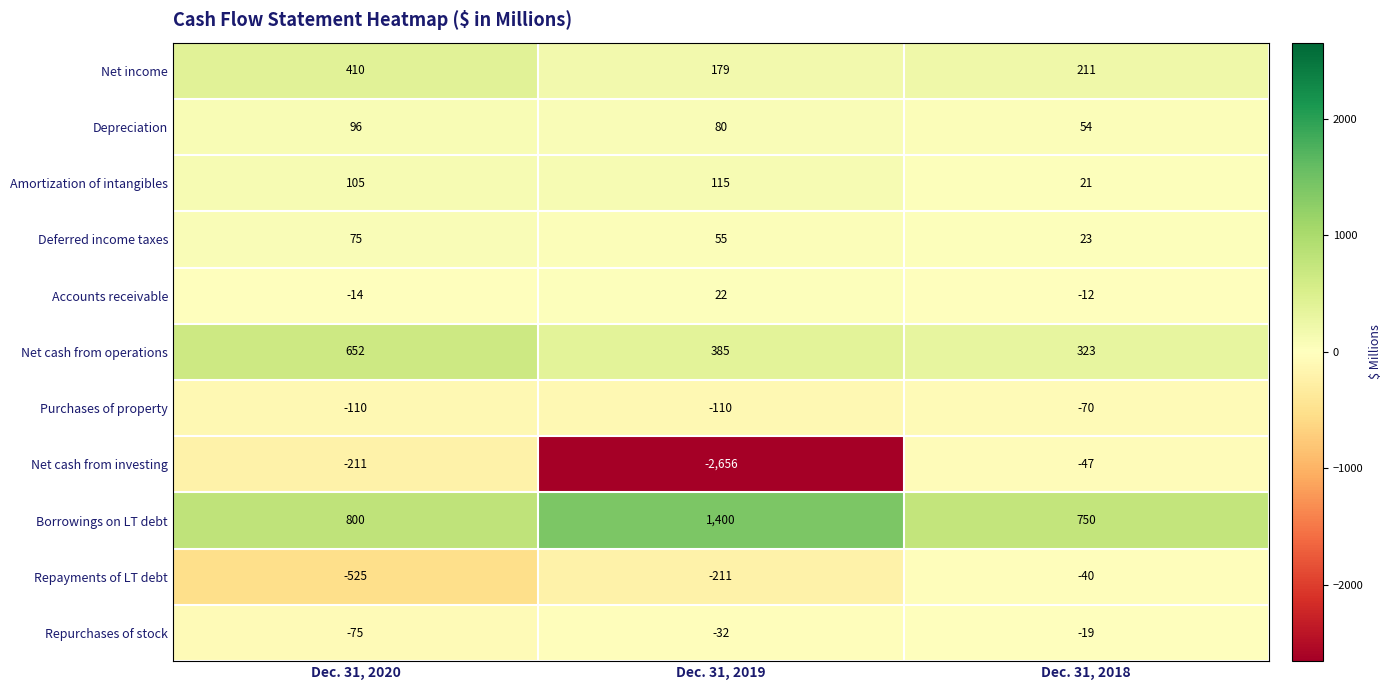

Count the Deferred income taxes values in the range 23 to 75.

3